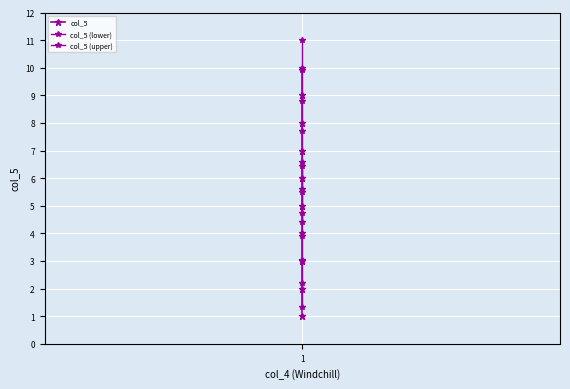

True or false: the data shows 9 at 1.

True